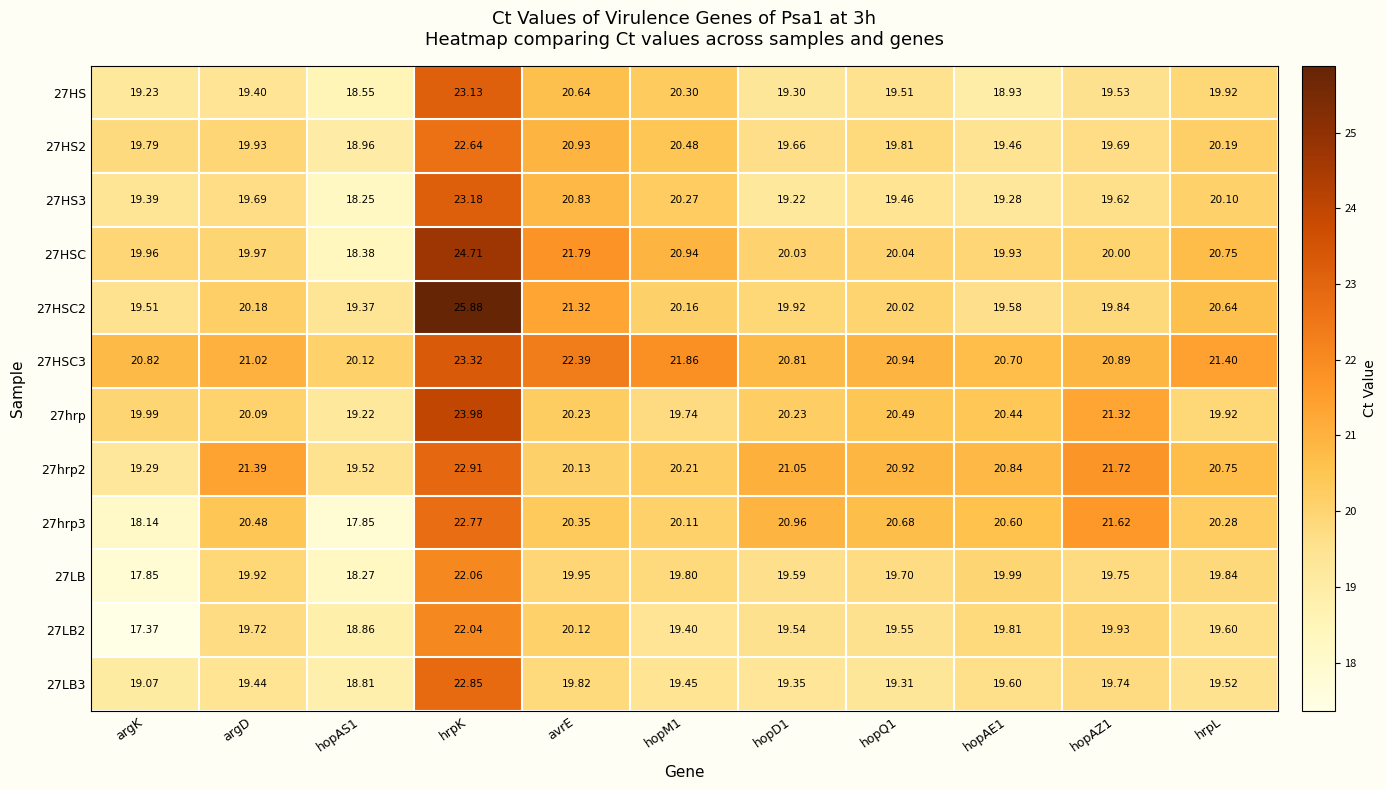

Is the value of 27hrp2 at avrE greater than the value of 27HS3 at argD?

Yes